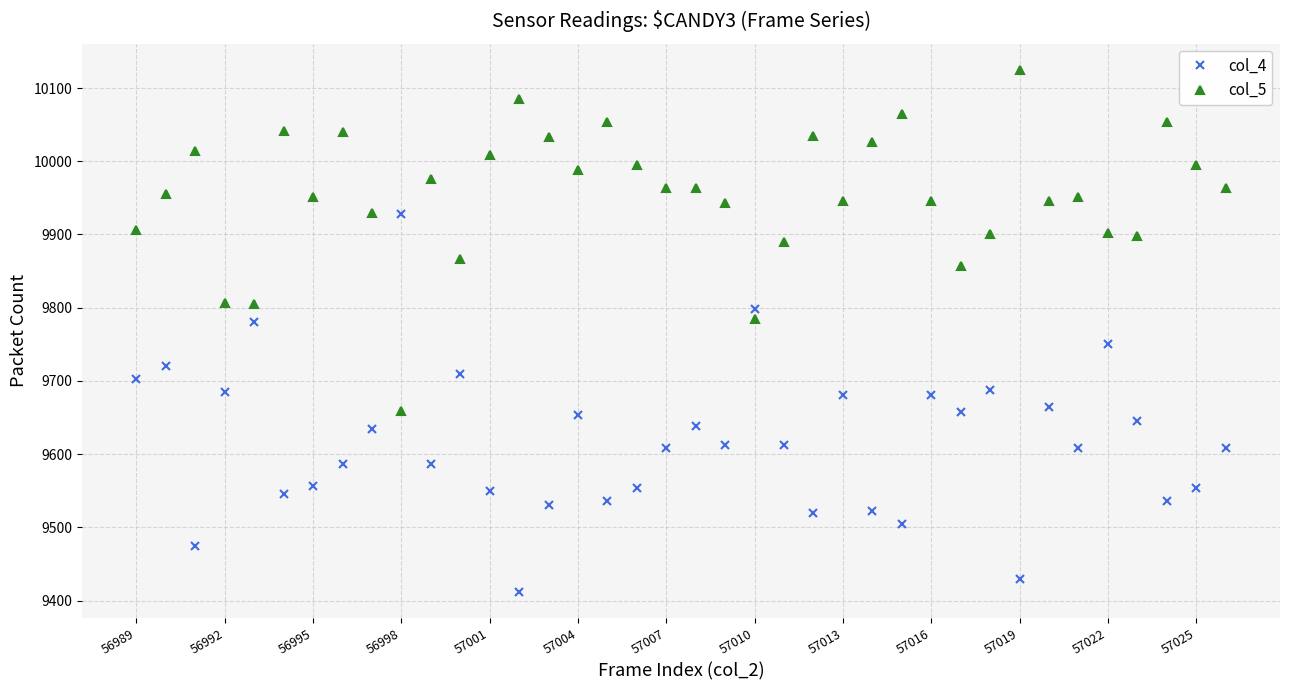

Rank the series by their average value, from lowest to highest.

col_4, col_5